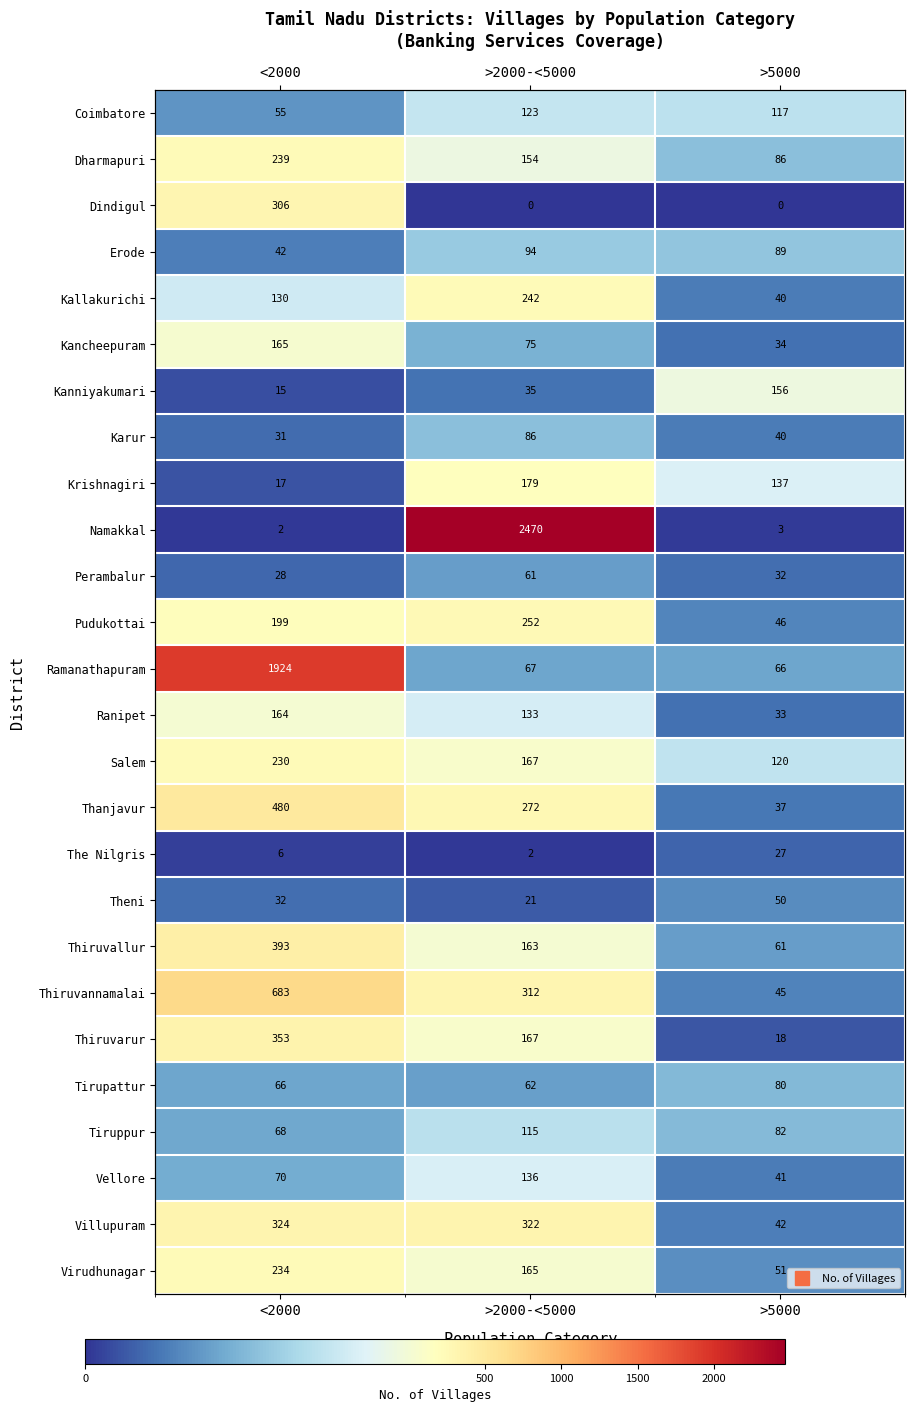

At which category is the sum across all series the highest?

<2000